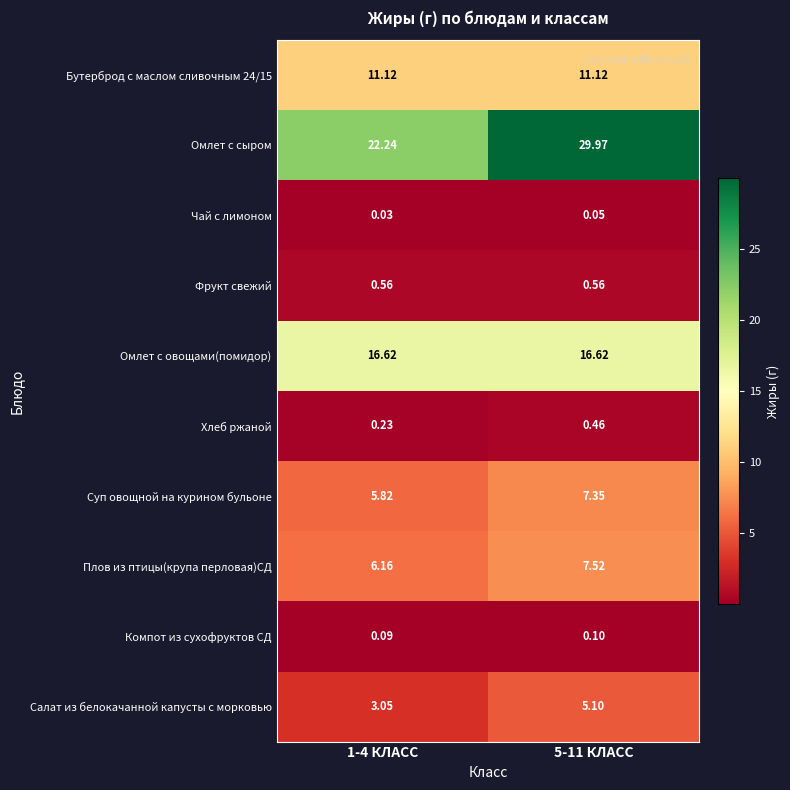

Which series has the widest spread of values?

Омлет с сыром